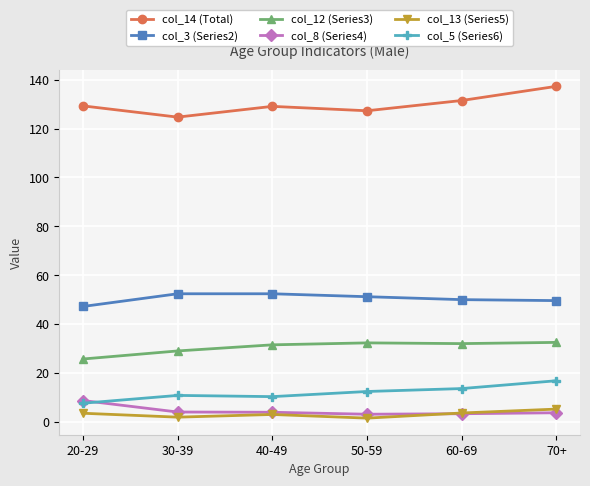

List the series in order of their peak value, lowest first.

col_13 (Series5), col_8 (Series4), col_5 (Series6), col_12 (Series3), col_3 (Series2), col_14 (Total)